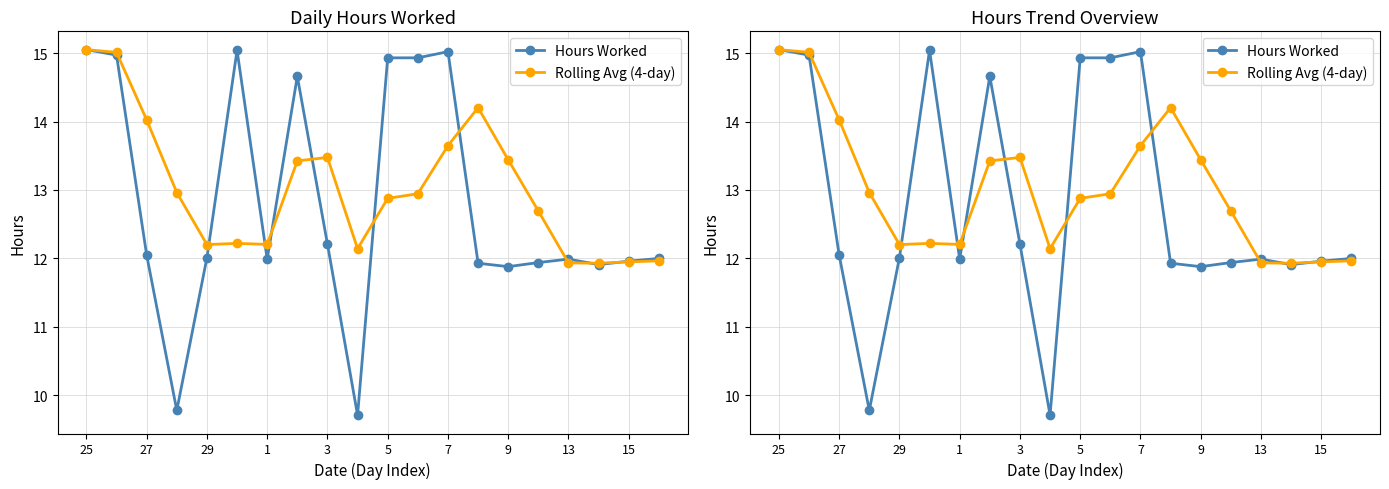

How many Hours Worked values are between 11 and 14?

11